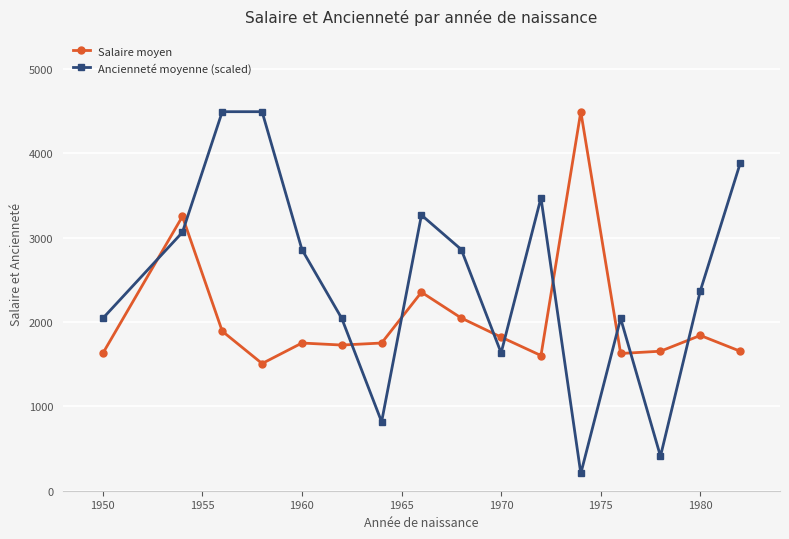

What is the minimum value for Ancienneté moyenne (scaled)?

204.1